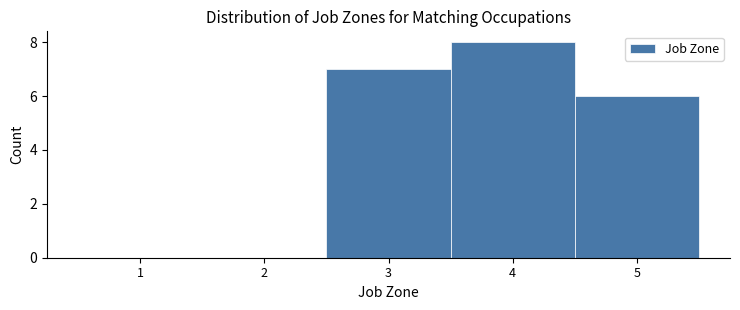

Reading left to right, extract all data points from this chart.

1=0	2=0	3=7	4=8	5=6